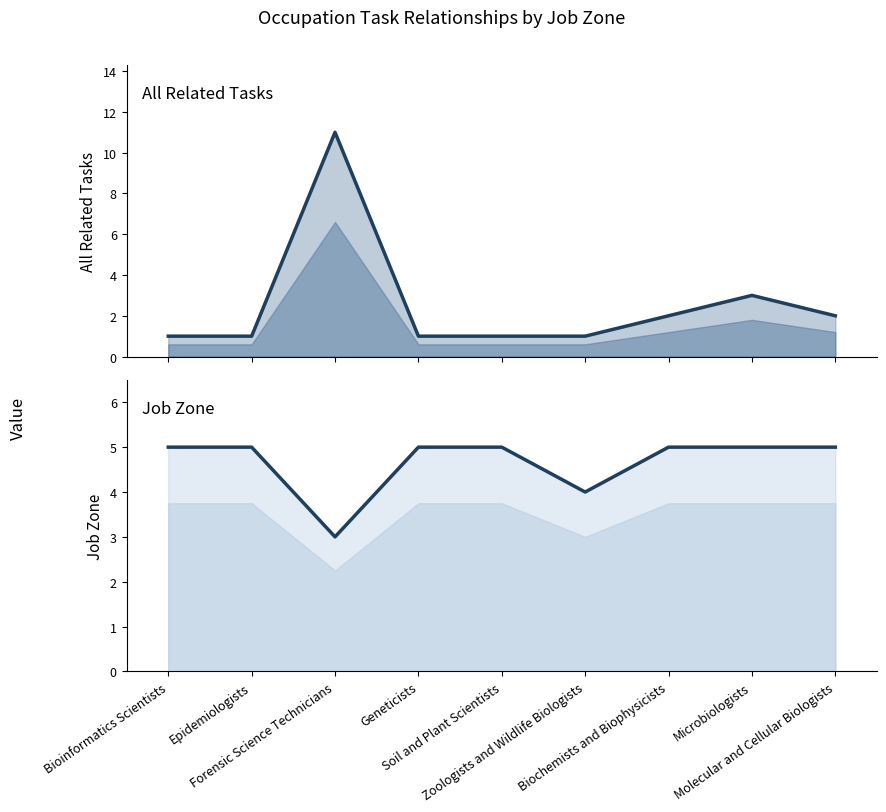

How many data points does each series have?

9